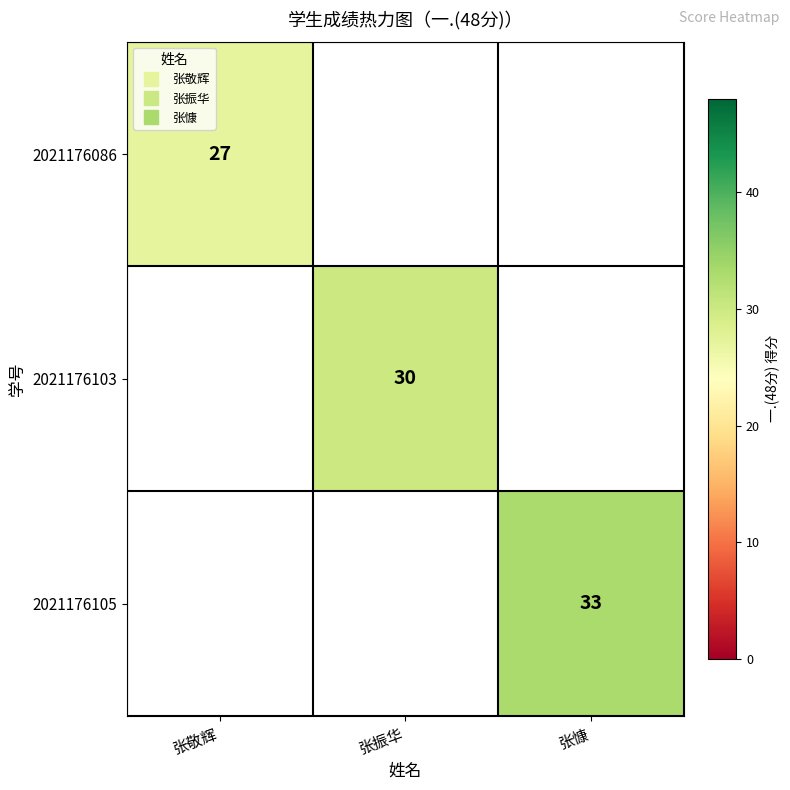

At how many categories does at least one series exceed 31?

1